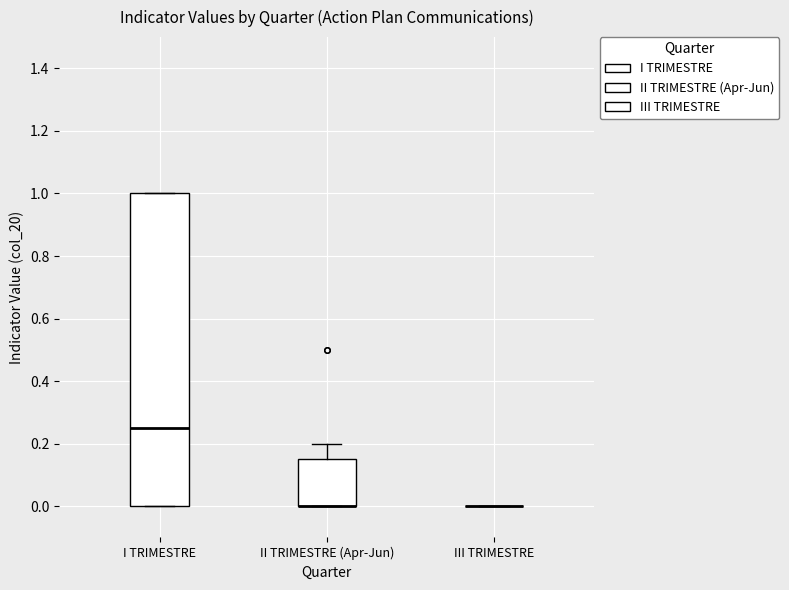

Reading left to right, transcribe this box plot: for each box, give where its median line is, the range the box spans, and where its two whiskers end, as read against the y-axis. The values are not printed on the chart, so give them approximately, as read against the axis.

I TRIMESTRE: median 0.26, box 0.00 to 1.00, whiskers 0.00 to 1.00
II TRIMESTRE (Apr-Jun): median 0.00 (drawn on the box's lower edge), box 0.00 to 0.16, whiskers 0.00 to 0.20
III TRIMESTRE: box collapsed to a line at 0.00, whiskers 0.00 to 0.00